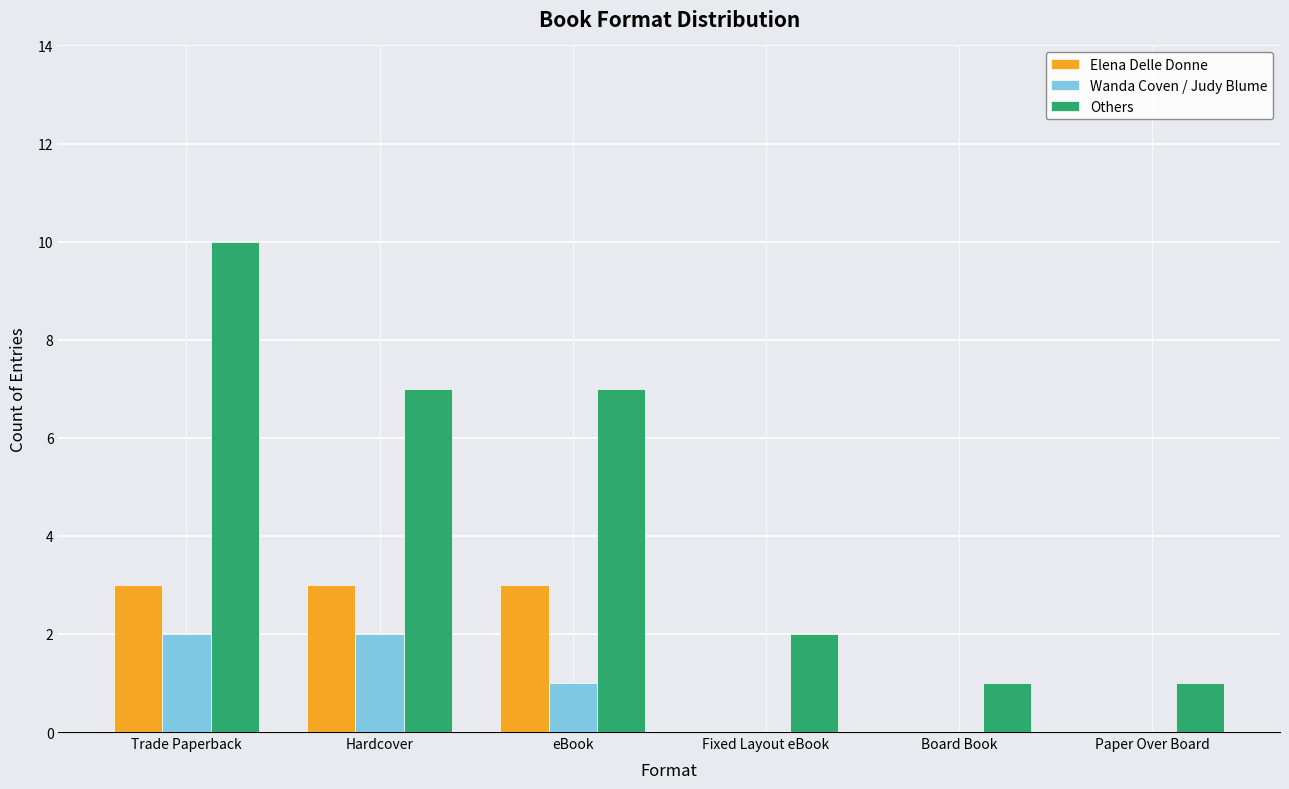

What is the sum of the Wanda Coven / Judy Blume values at Hardcover and Trade Paperback?

4